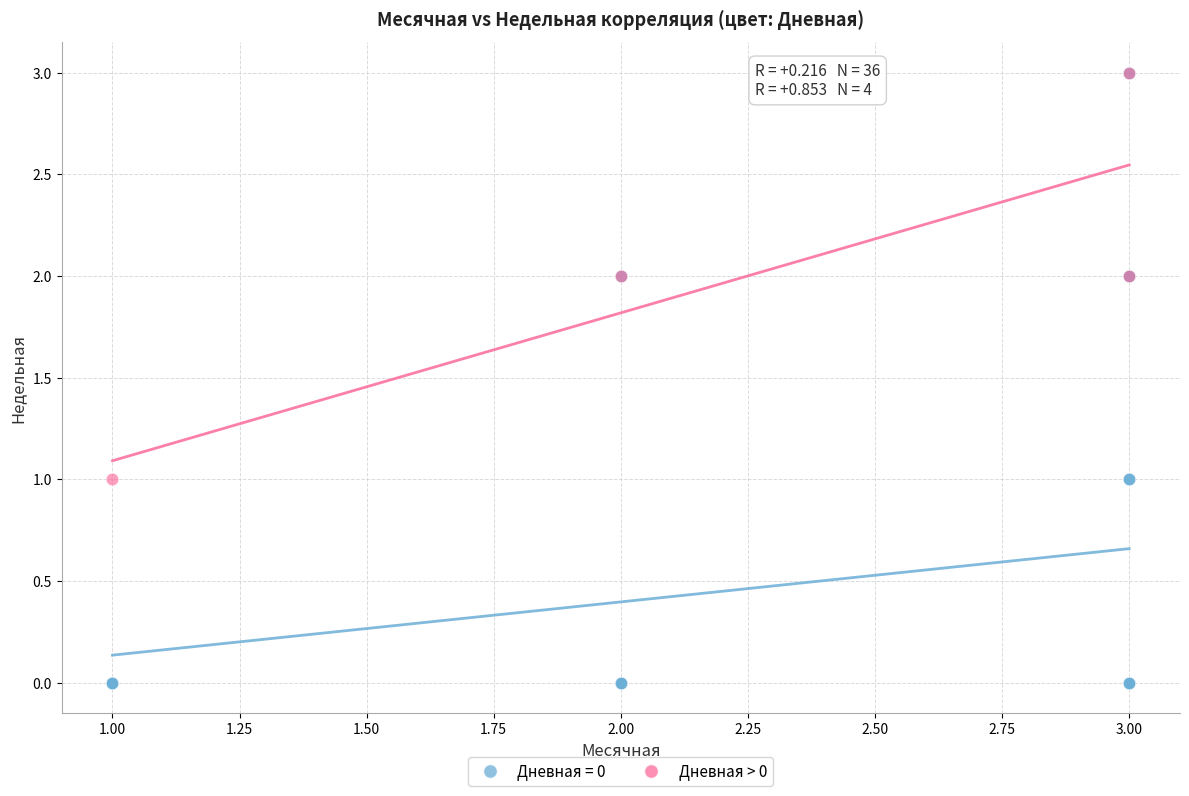

Which series contains the lowest Y value?

Дневная = 0